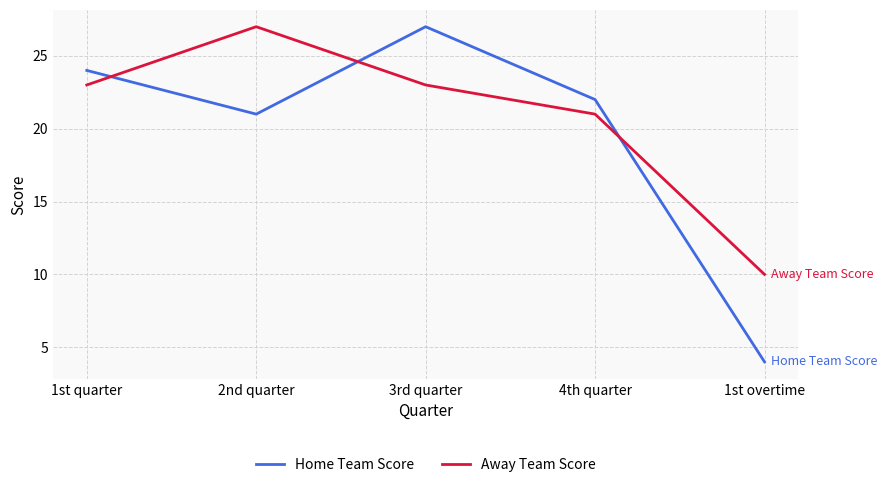

How many lines are shown in the chart?

2